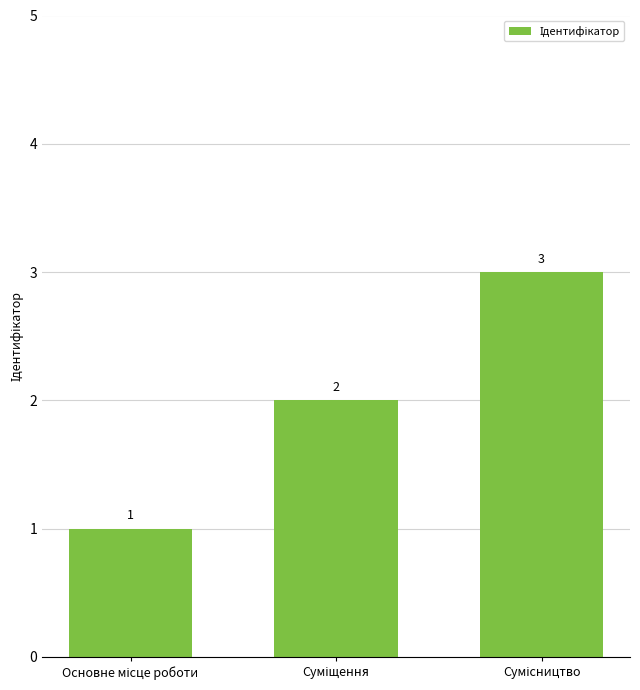

What is the greatest value displayed?

3